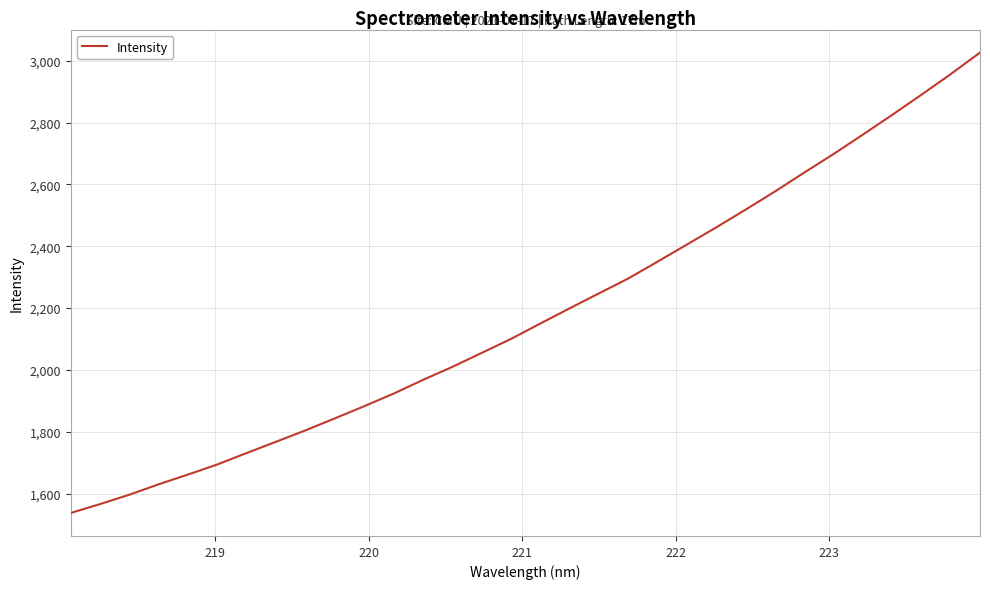

What is the greatest value displayed?

3026.1